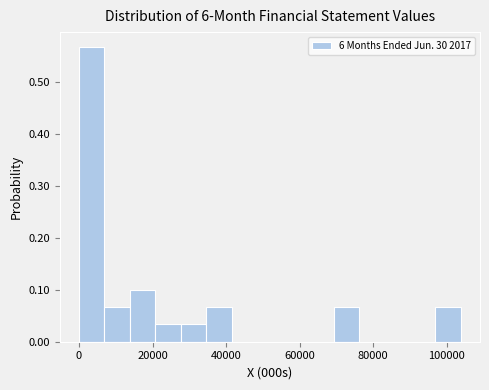

Around what value on the x-axis is the tallest bar? Give the approximate position of its centre, as read against the axis.

4000